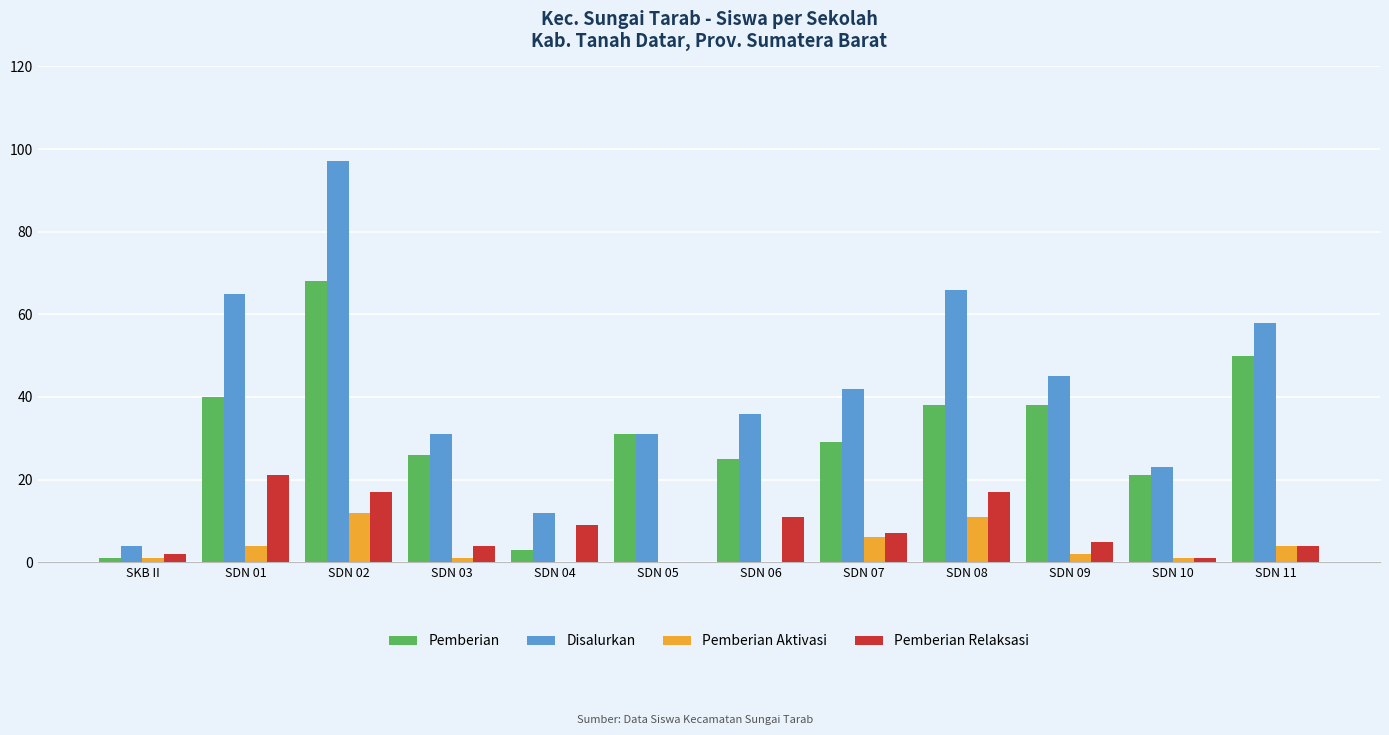

How many distinct data groups are displayed?

4